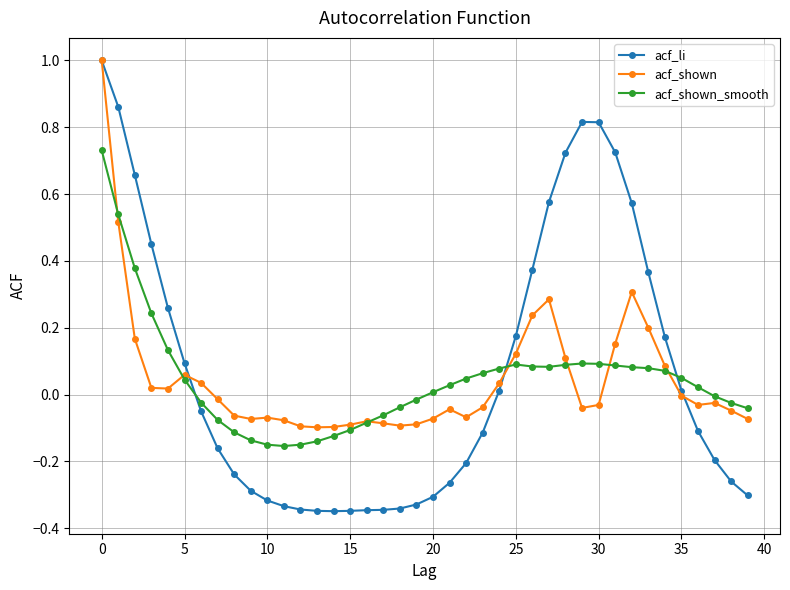

What is the maximum value shown in the chart?

1.0